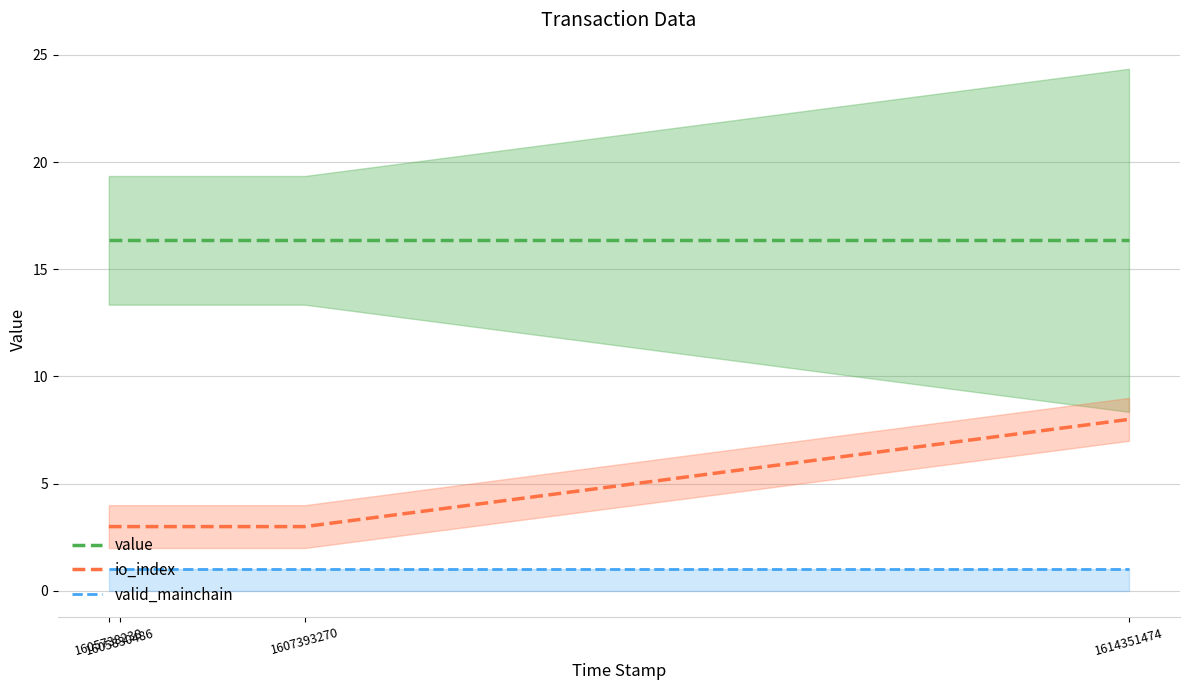

Rank the categories by value value from lowest to highest.

1605738238, 1605830486, 1607393270, 1614351474